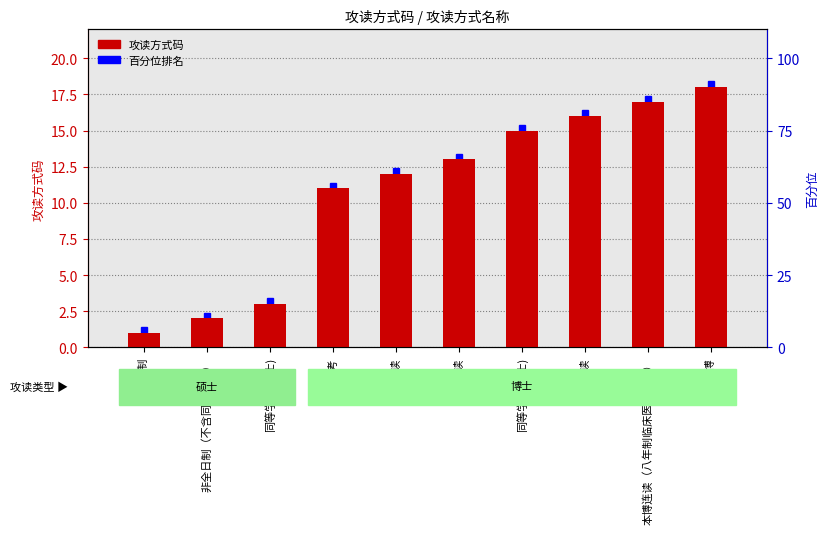

The value at 同等学力(博士) is 15. True or false?

True